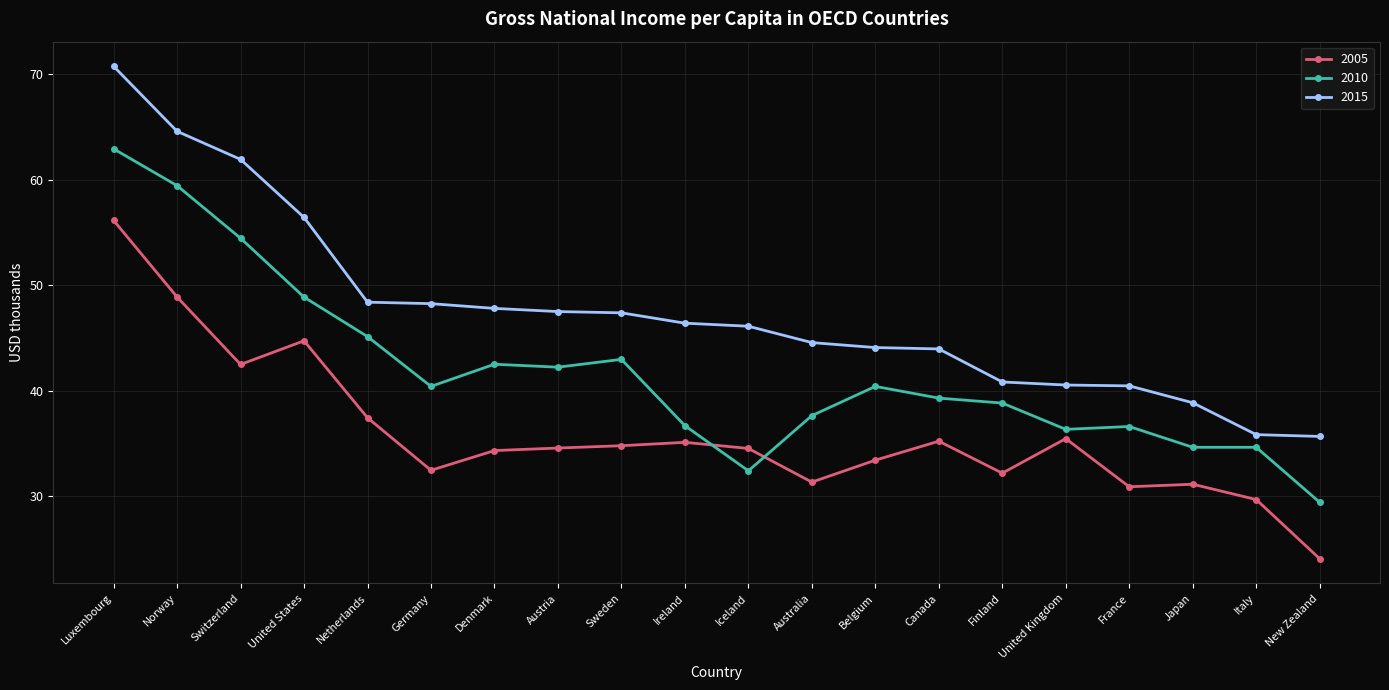

The value of 2015 at Denmark is 47.8. True or false?

True